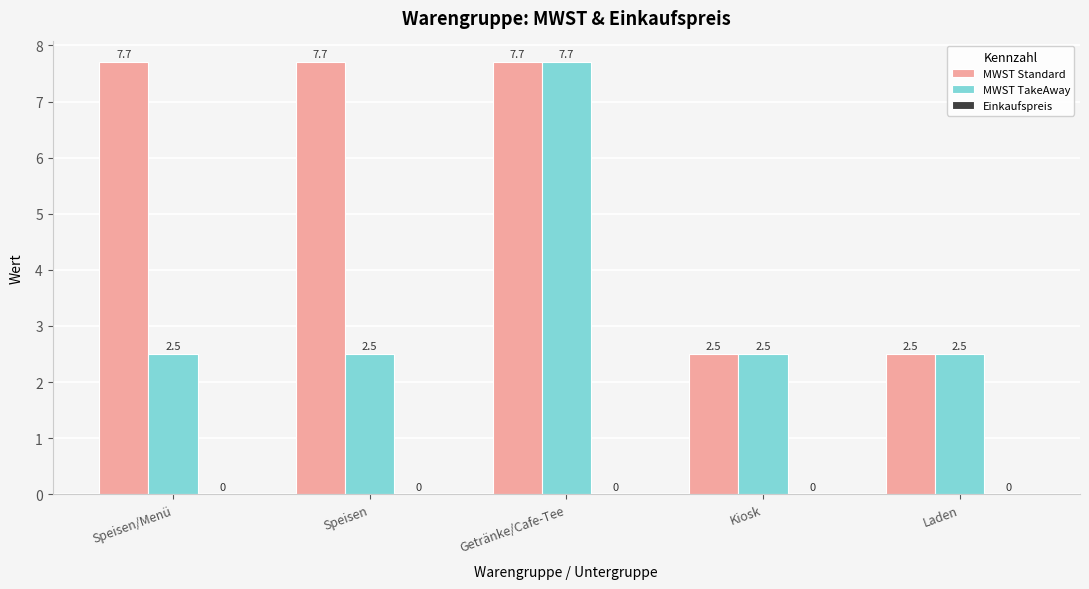

The value of MWST TakeAway at Getränke/Cafe-Tee is 4.6. True or false?

False